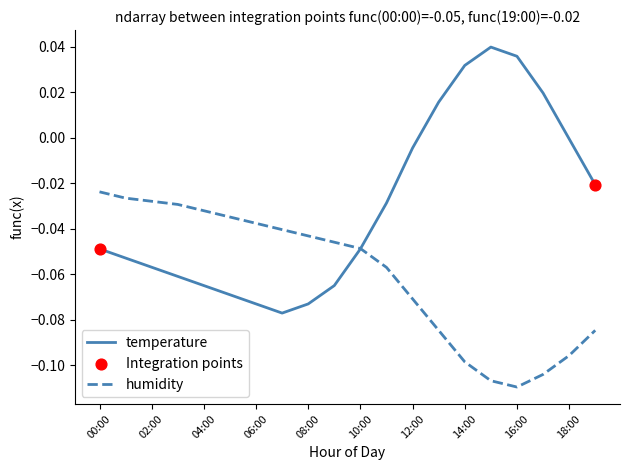

Which series has the largest range (max minus min)?

temperature